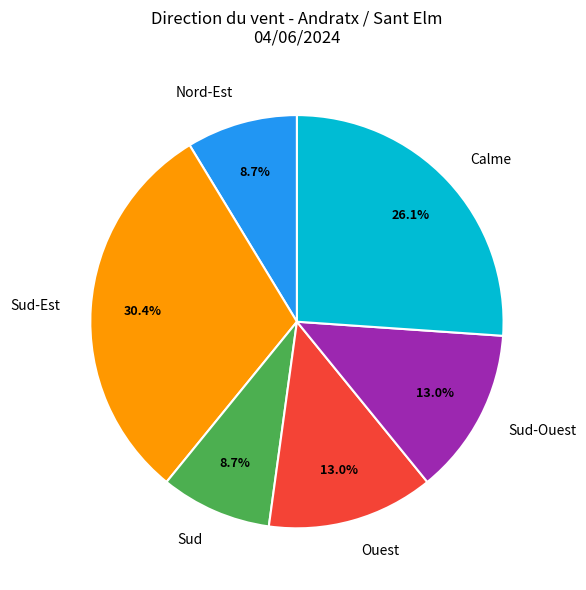

Which slice is the largest?

Sud-Est